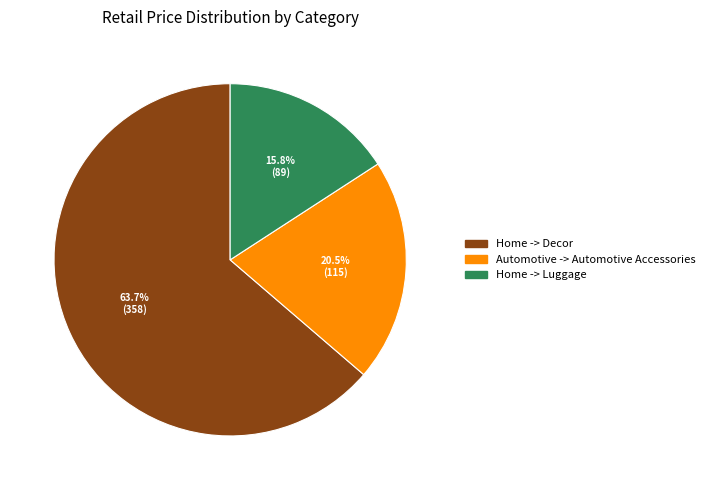

To the nearest percent, what portion does Home -> Luggage represent?

16%